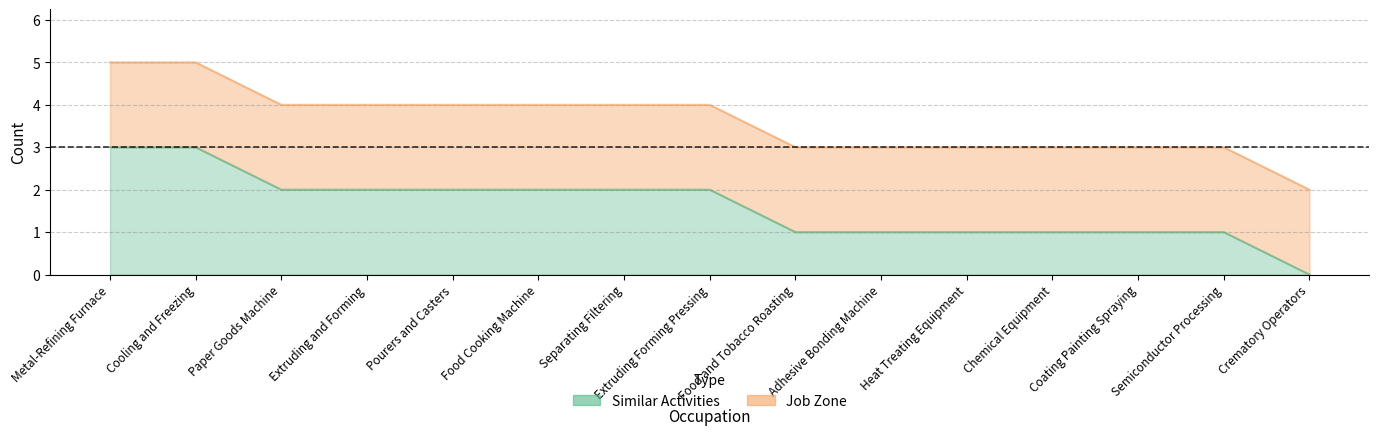

What is the label of the 3rd point from the left?

Paper Goods Machine